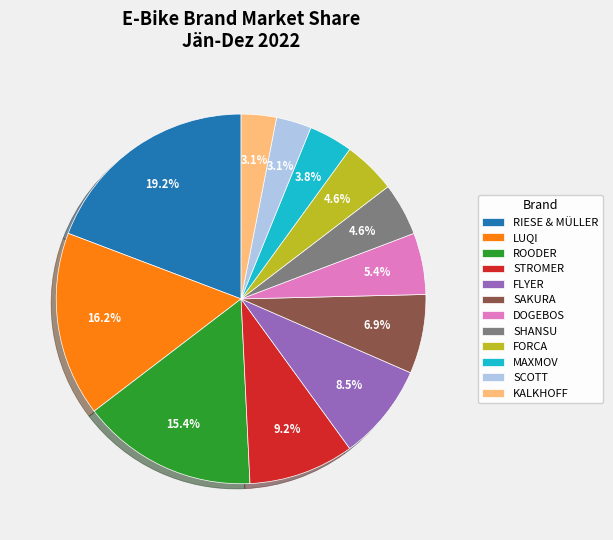

Is there any slice that represents more than half of the pie?

No